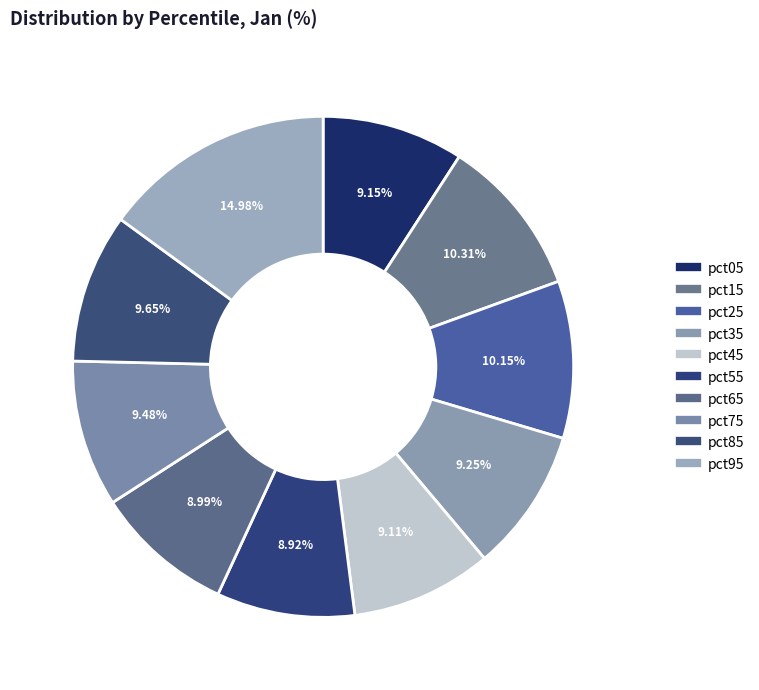

How many segments does this pie chart have?

10